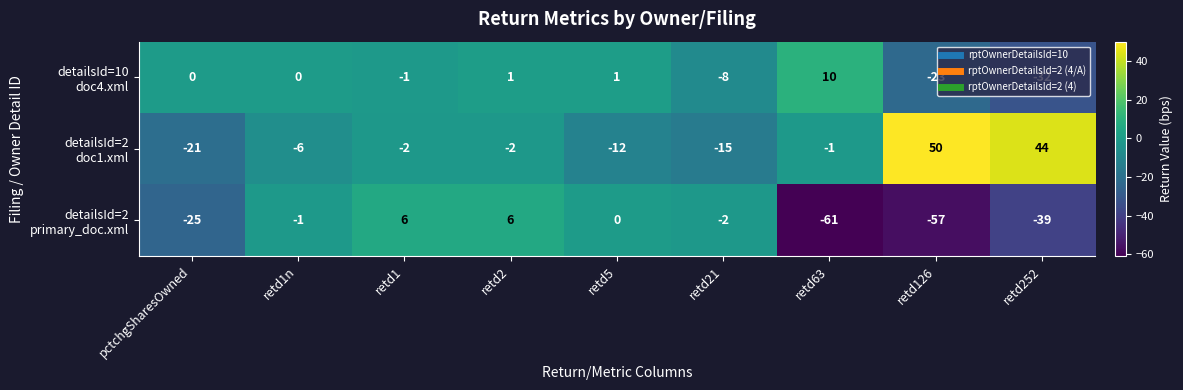

What is the spread (max minus min) of values at pctchgSharesOwned?

25